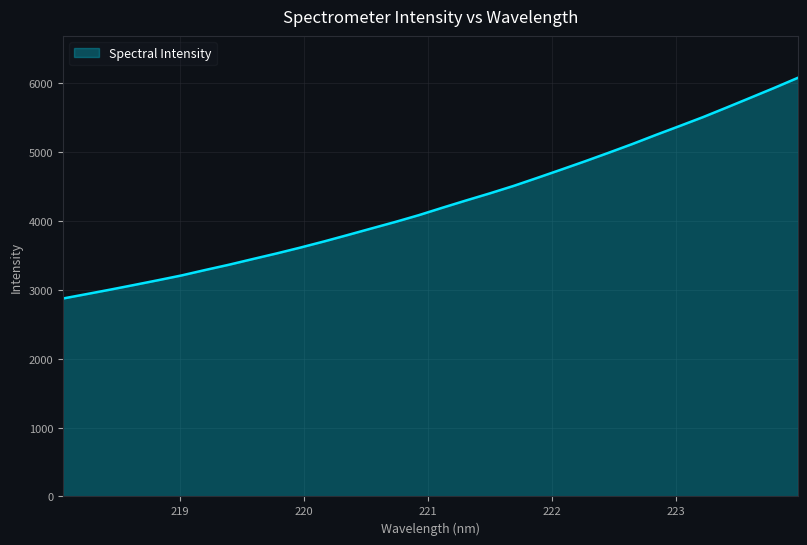

What is the difference between the maximum and minimum values?

3203.7